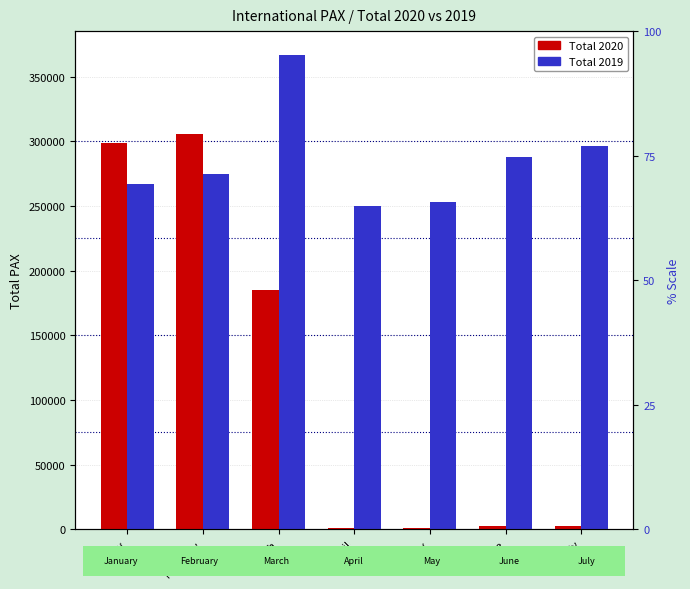

Between January and July, which series saw the biggest shift?

Total 2020